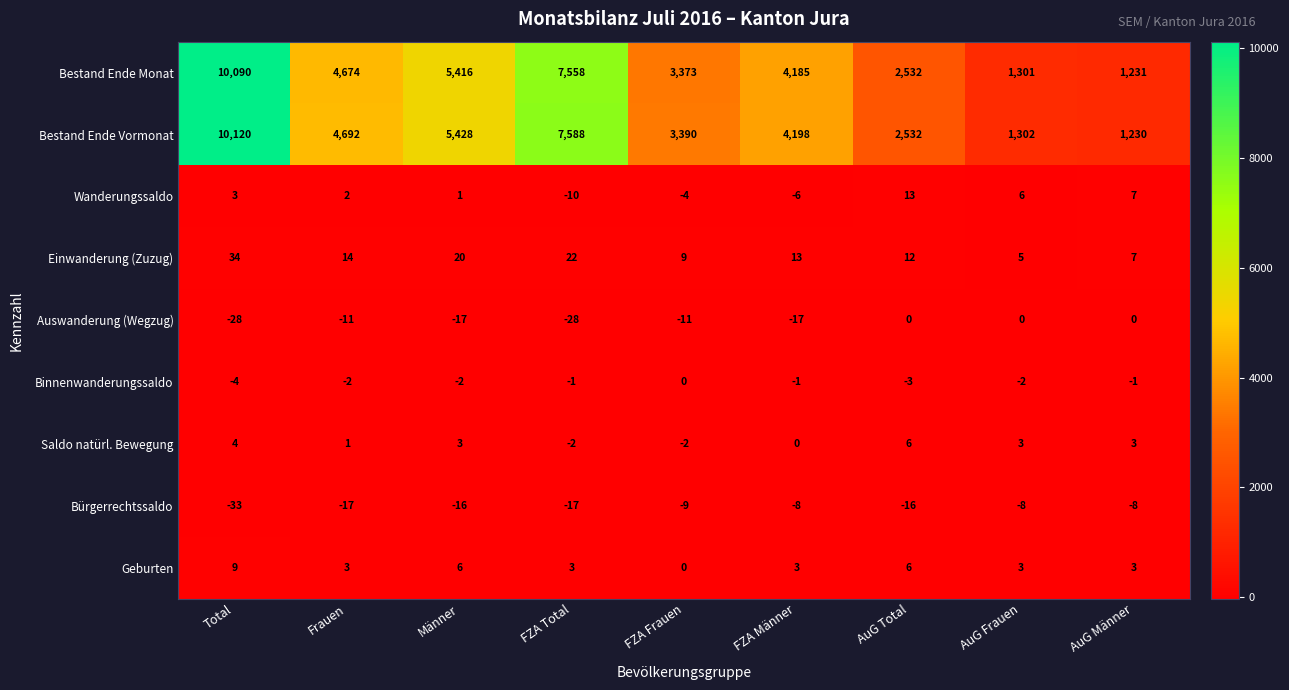

At Total, list the series in order from smallest to largest.

Bürgerrechtssaldo, Auswanderung (Wegzug), Binnenwanderungssaldo, Wanderungssaldo, Saldo natürl. Bewegung, Geburten, Einwanderung (Zuzug), Bestand Ende Monat, Bestand Ende Vormonat